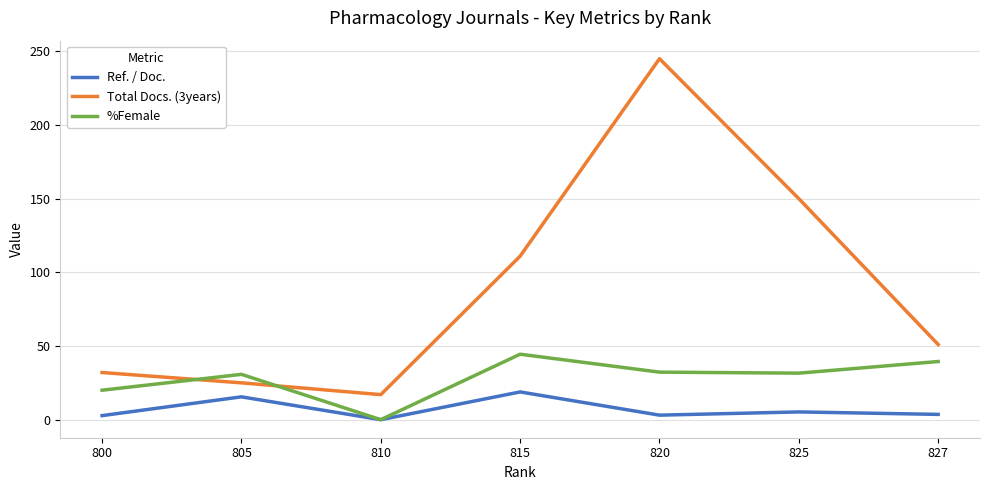

List the series in order of their overall mean, highest first.

Total Docs. (3years), %Female, Ref. / Doc.